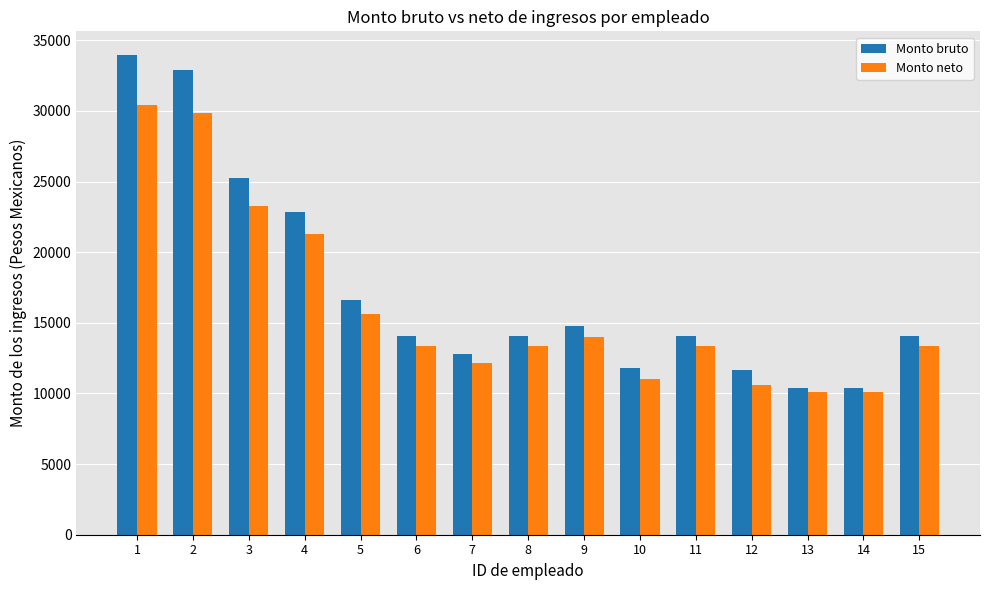

What is the sum of the Monto bruto values at 10 and 5?

28426.3